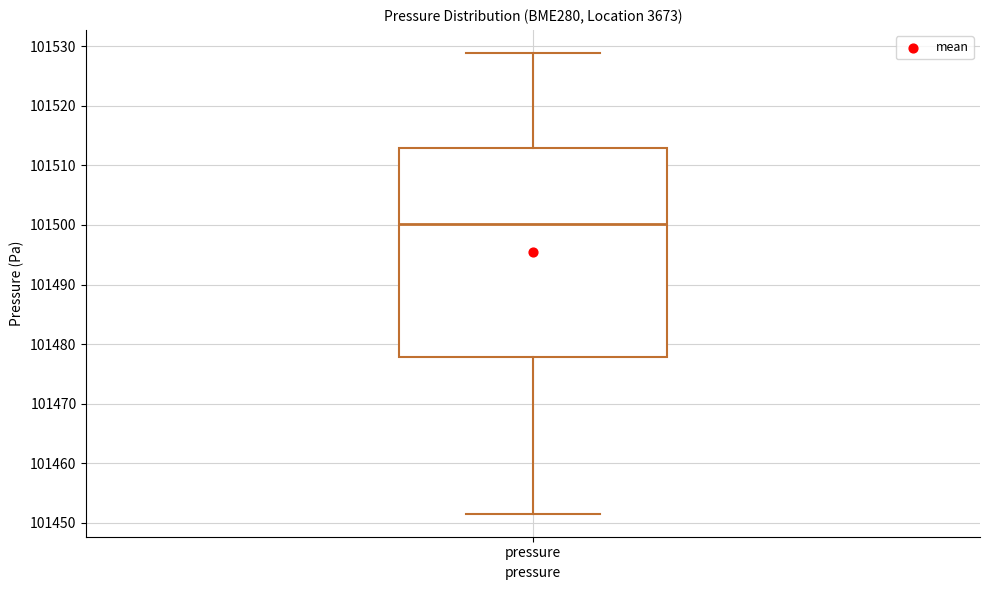

Where does the median line of the box for pressure sit on the y-axis? The values are not printed on the chart, so give them approximately, as read against the axis.

101500